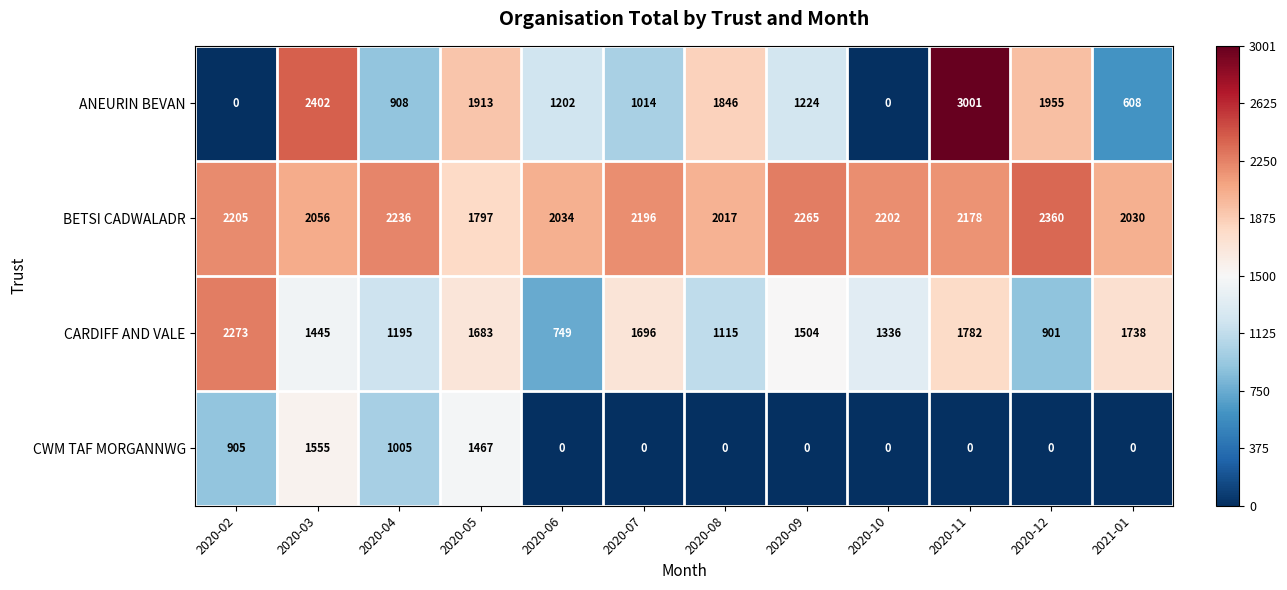

What is the difference between the maximum and second lowest values in the ANEURIN BEVAN series?

3001